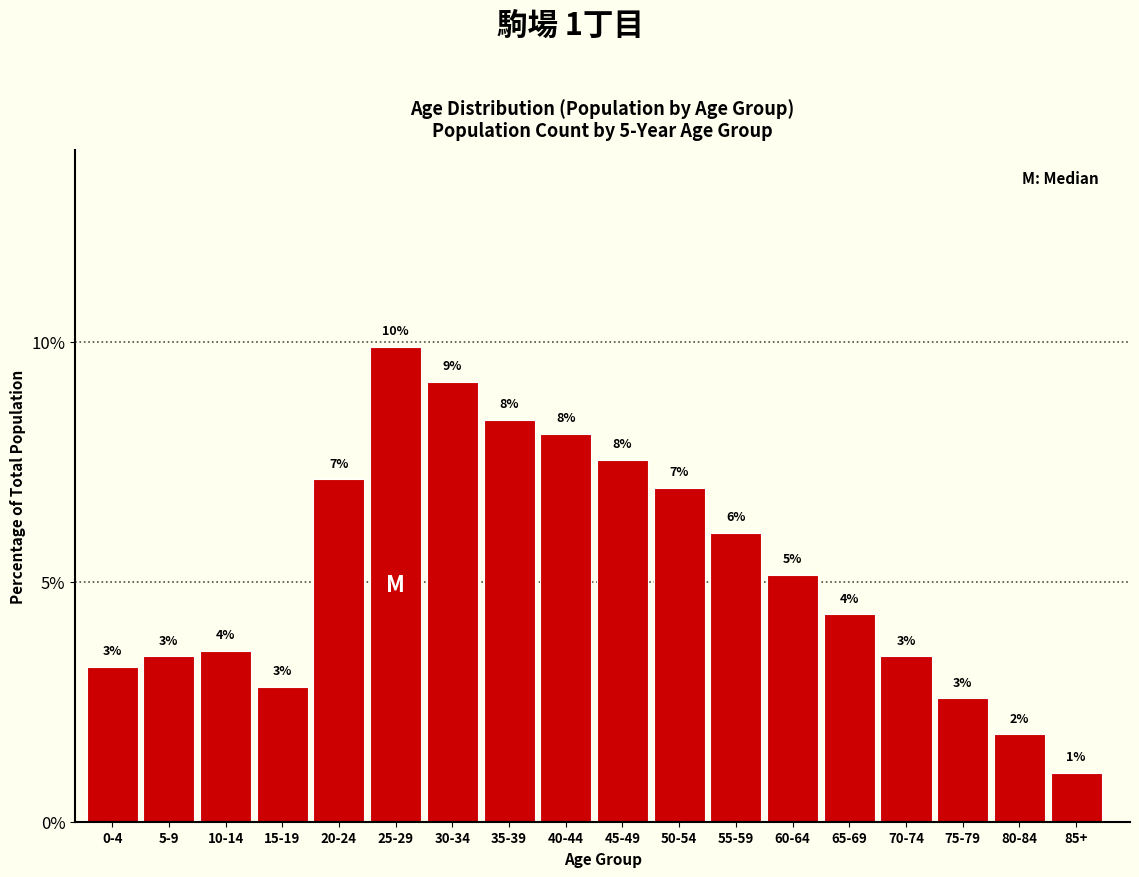

Are the bars horizontal?

No